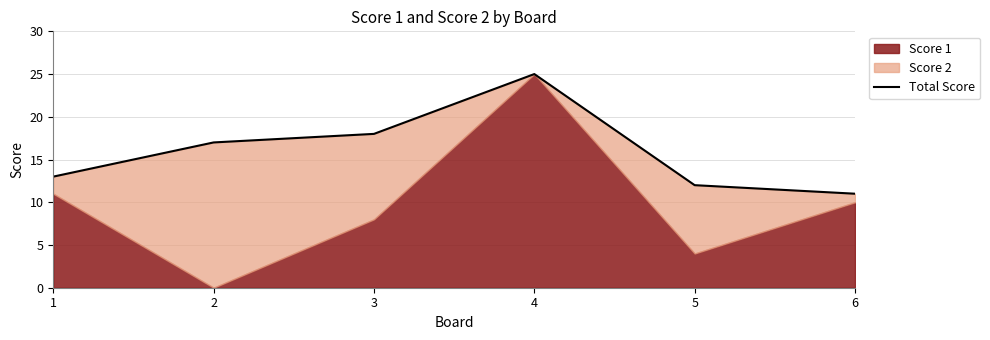

Where is the data nearest to the value 18?

3